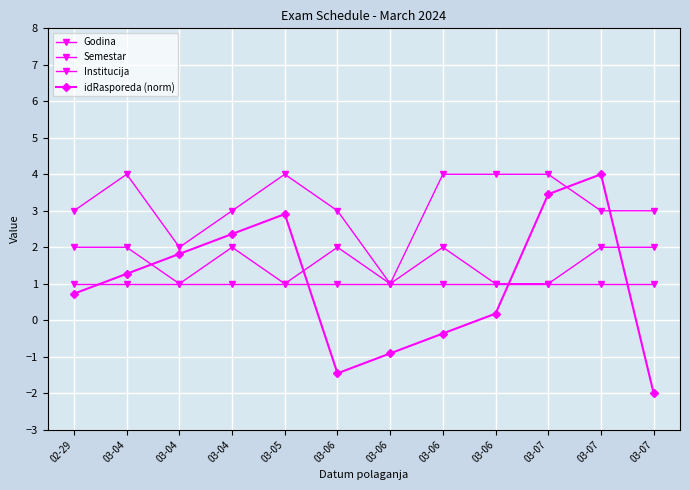

True or false: Godina and Semestar cross at least once.

False